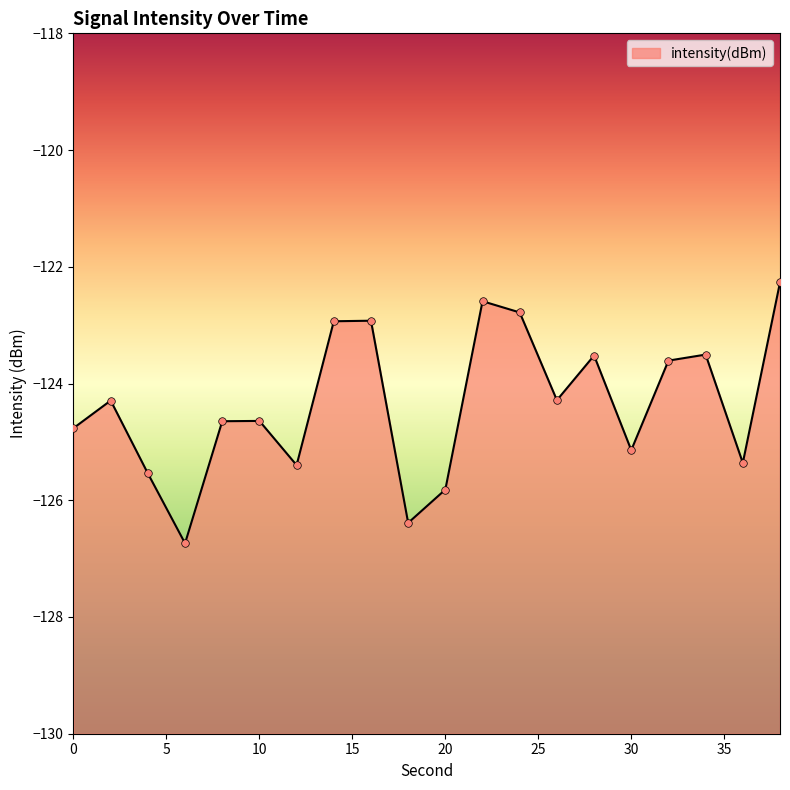

Which has a higher value, 4 or 12?

12